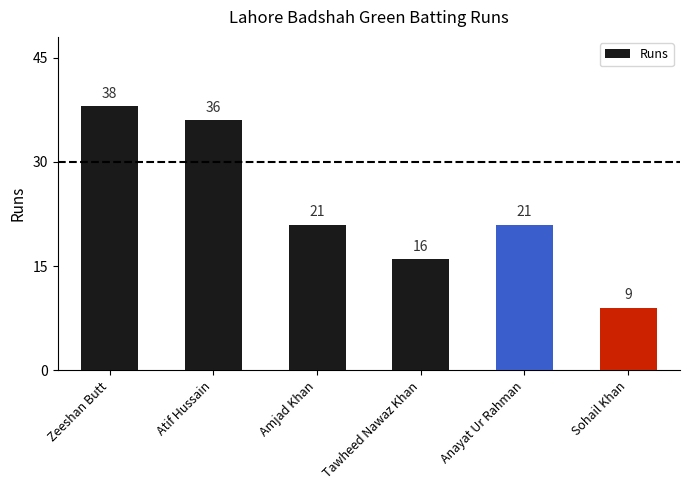

What is the ratio of the value at Anayat Ur Rahman to the value at Amjad Khan?

1.0